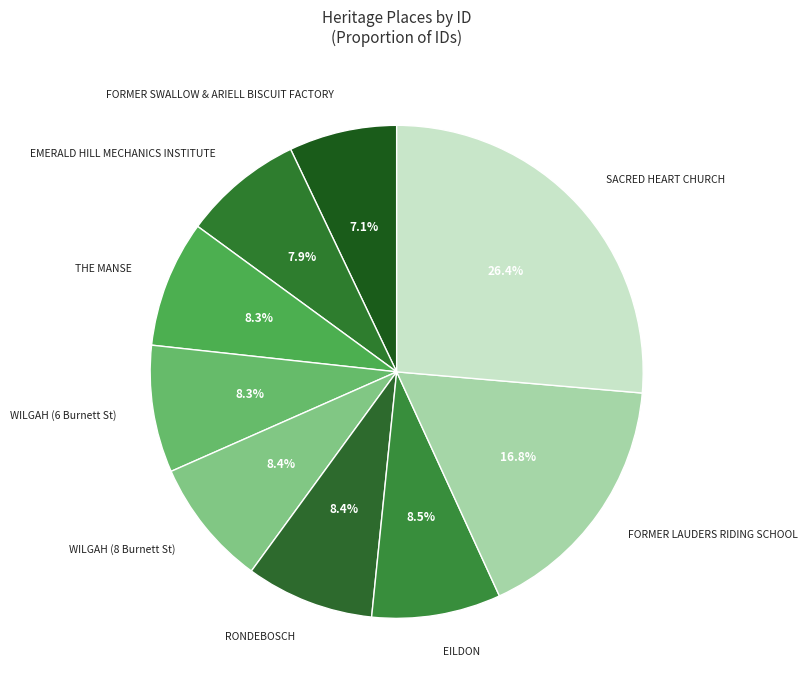

Which slice is the largest?

SACRED HEART CHURCH